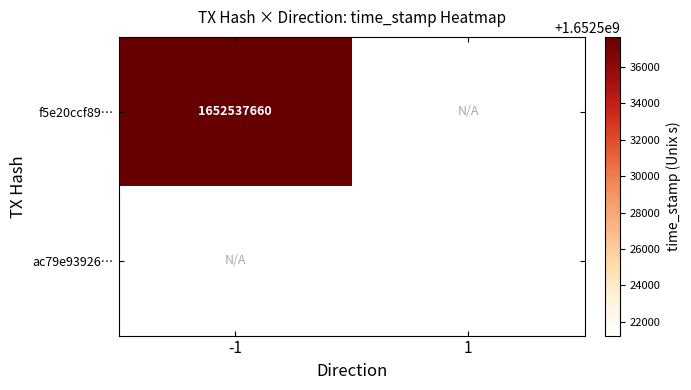

Is it true that f5e20ccf89… equals 2764275682 at -1?

False